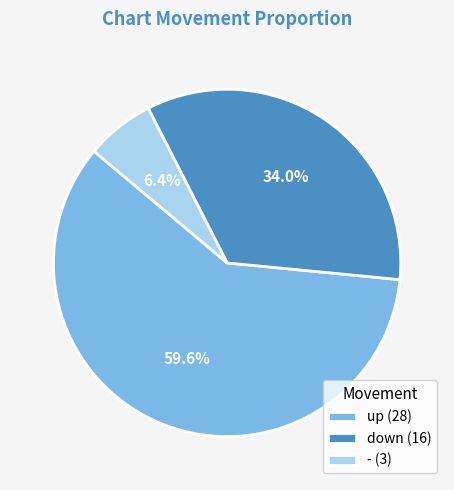

To the nearest percent, what is the combined percentage of down and up?

94%